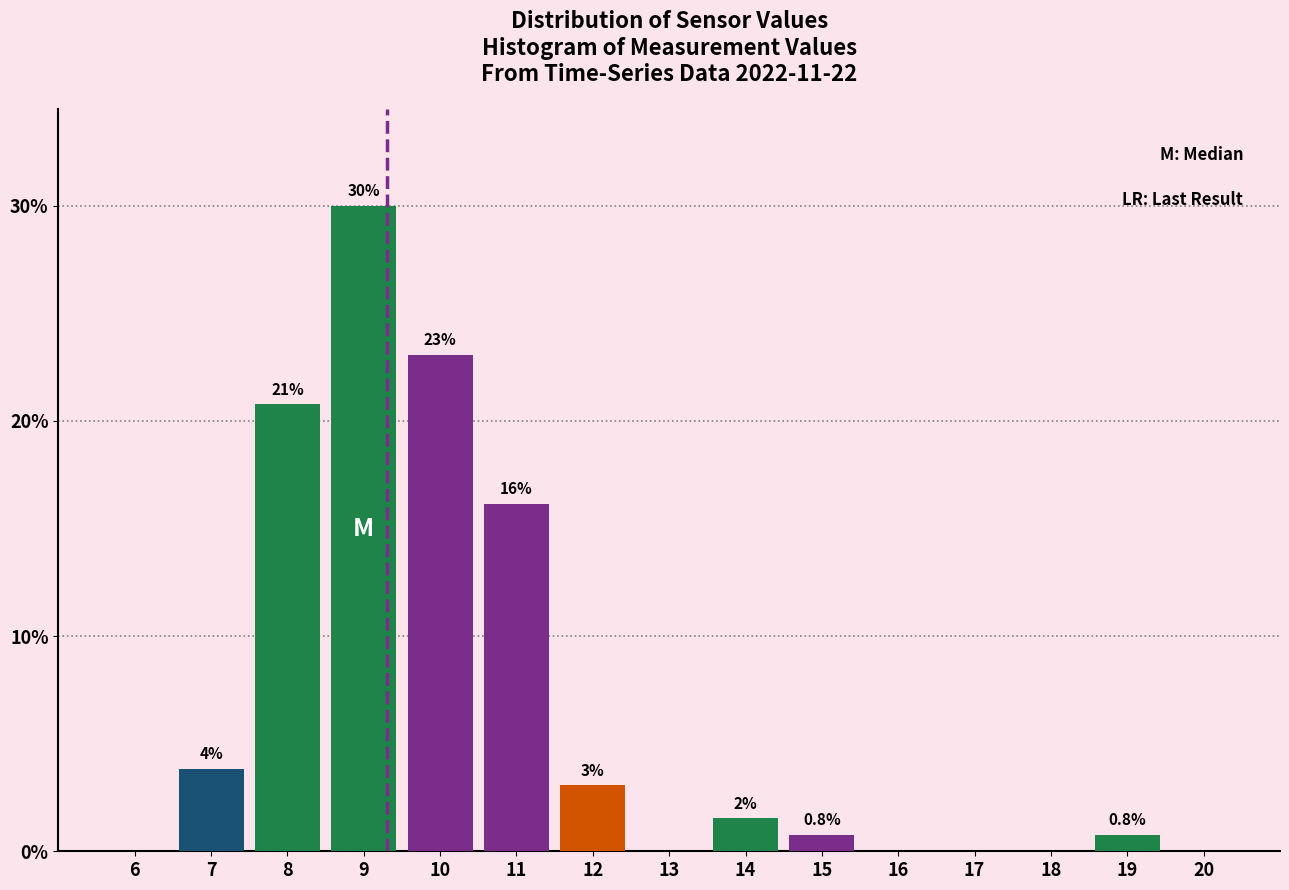

Are the bars horizontal?

No